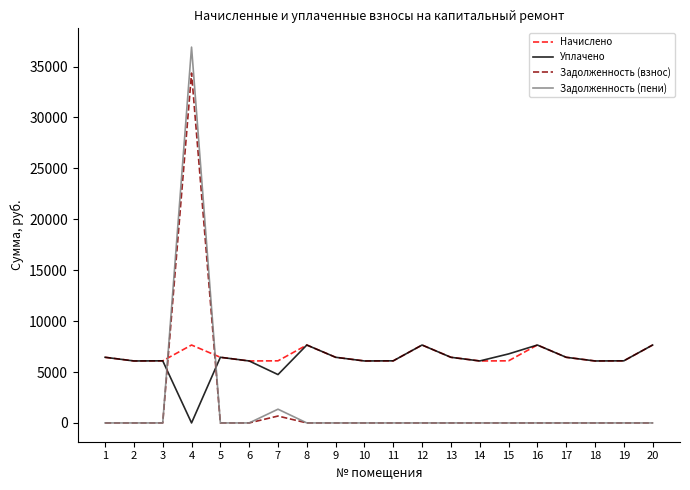

What is the spread (max minus min) of values at 6?

6085.8